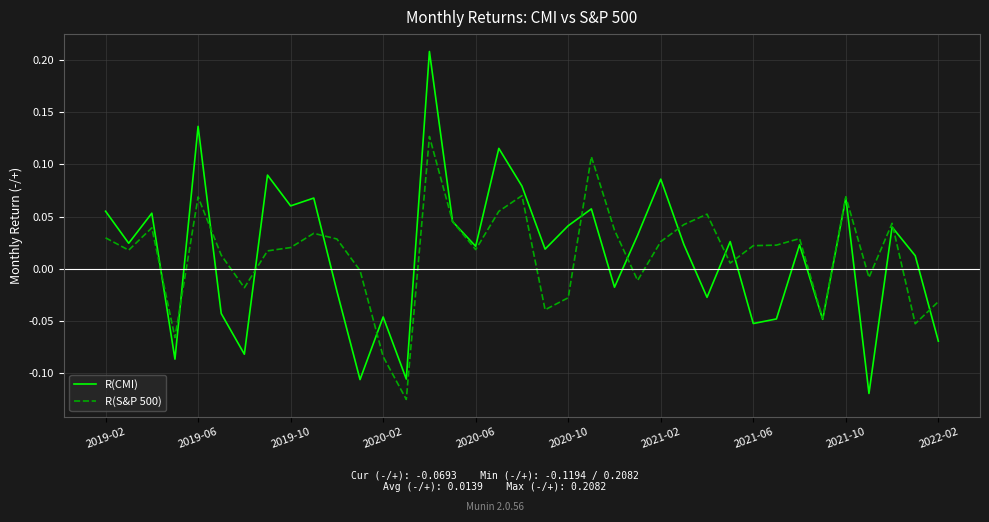

Is this an area chart (filled region under the line)?

No